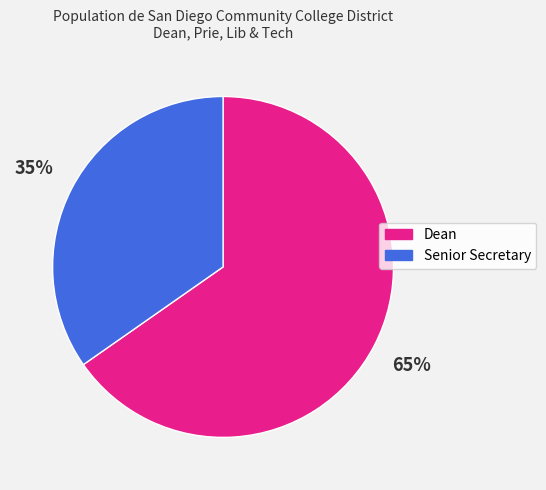

Which slice is the smallest?

Senior Secretary